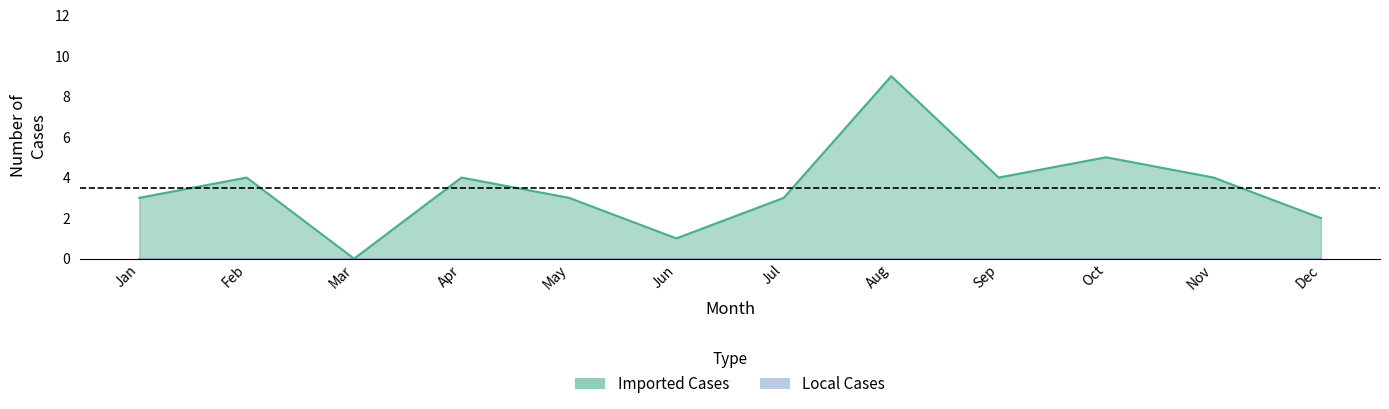

How many lines are shown in the chart?

1